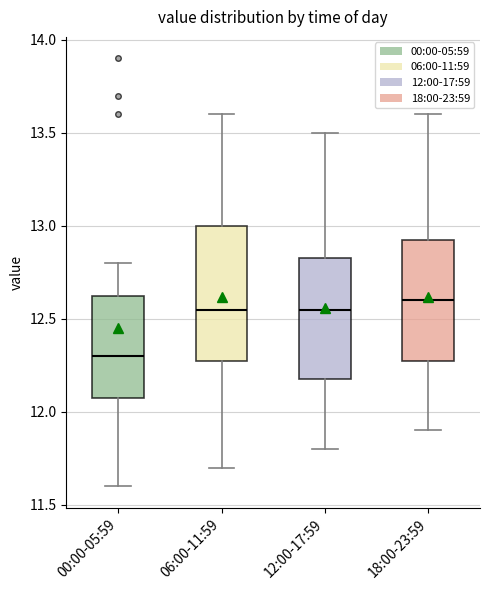

Reading left to right, read every box against the y-axis: the position of its median line, the range the box covers, and the ends of its whiskers. The values are not printed on the chart, so give them approximately, as read against the axis.

00:00-05:59: median 12.30, box 12.10 to 12.65, whiskers 11.60 to 12.80
06:00-11:59: median 12.55, box 12.30 to 13.00, whiskers 11.70 to 13.60
12:00-17:59: median 12.55, box 12.20 to 12.85, whiskers 11.80 to 13.50
18:00-23:59: median 12.60, box 12.30 to 12.95, whiskers 11.90 to 13.60